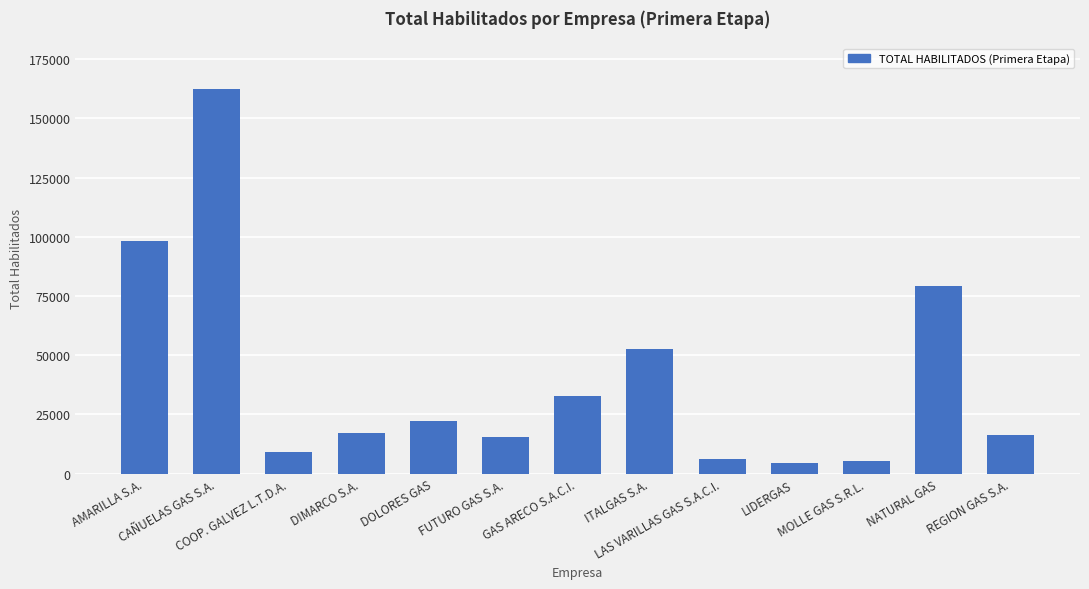

What is the minimum value shown in the chart?

4400